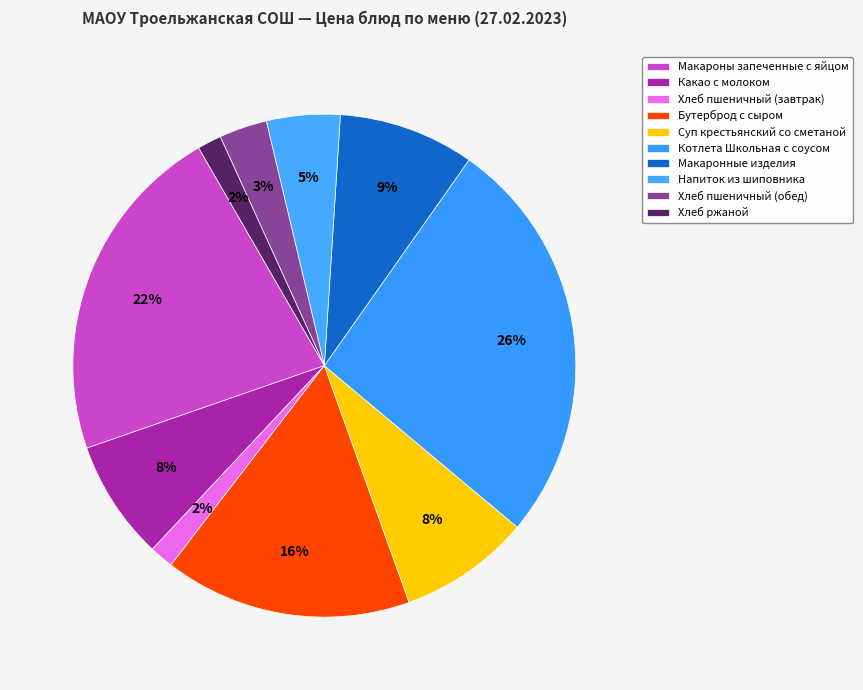

True or false: Бутерброд с сыром accounts for 16% of the total.

True